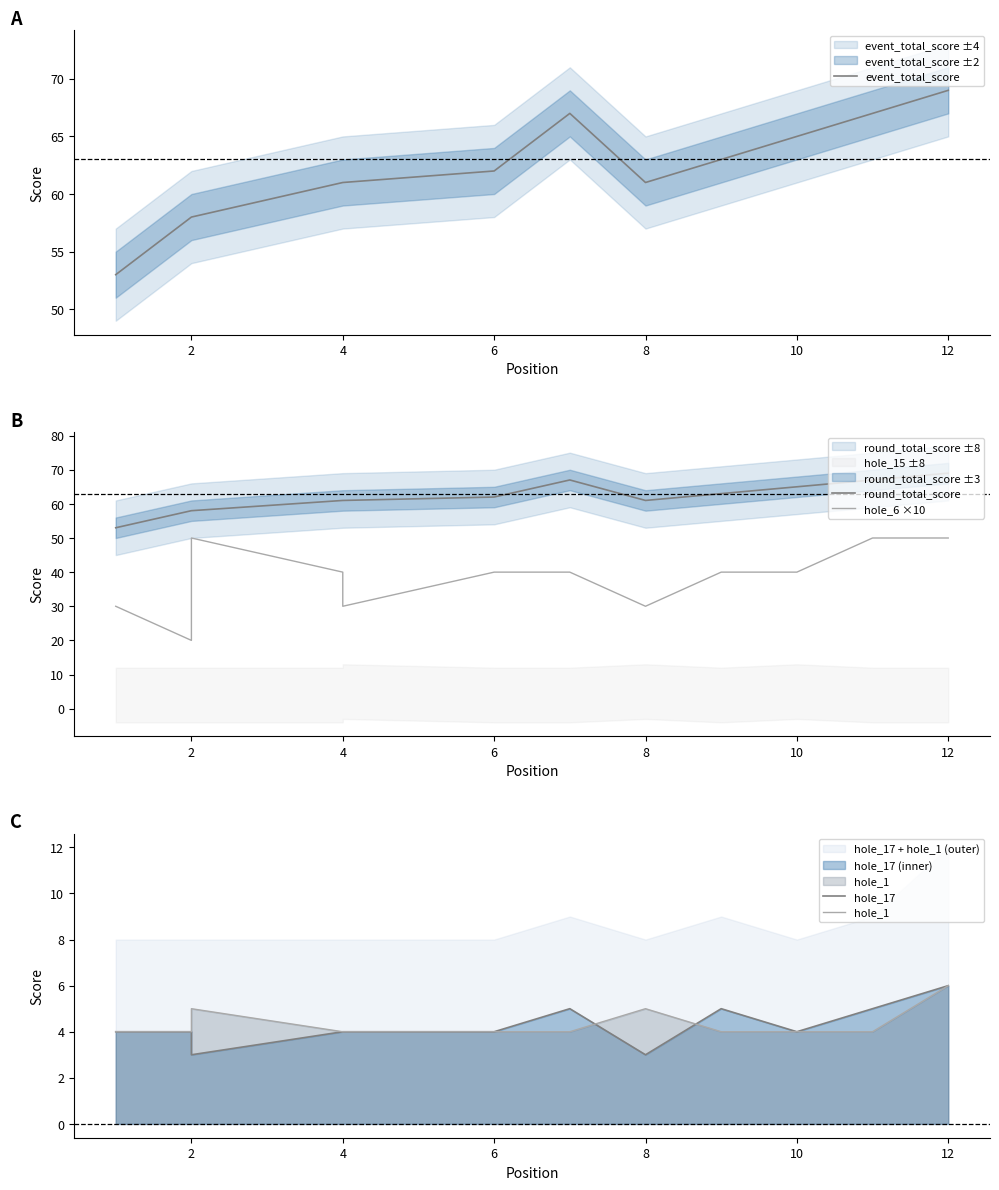

True or false: hole_6 ×10 and round_total_score intersect in this chart.

False